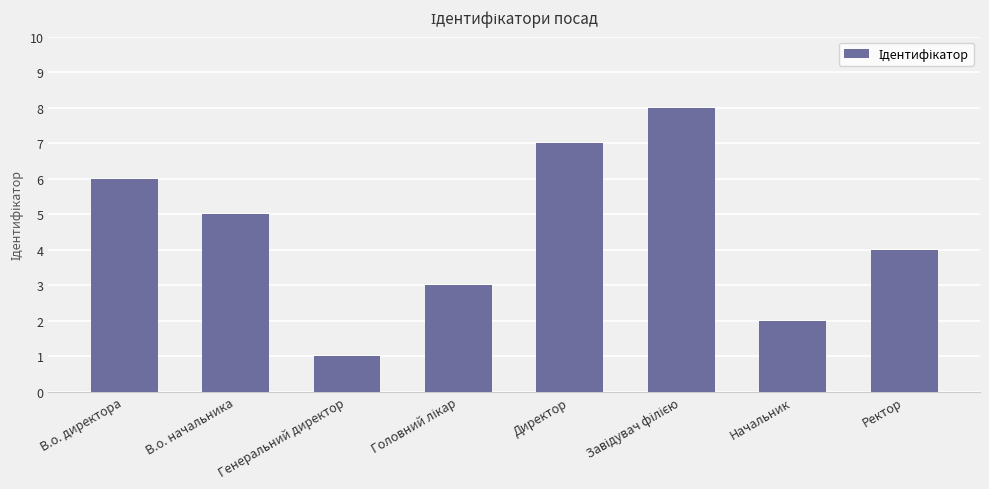

Between Директор and В.о. директора, which is larger?

Директор